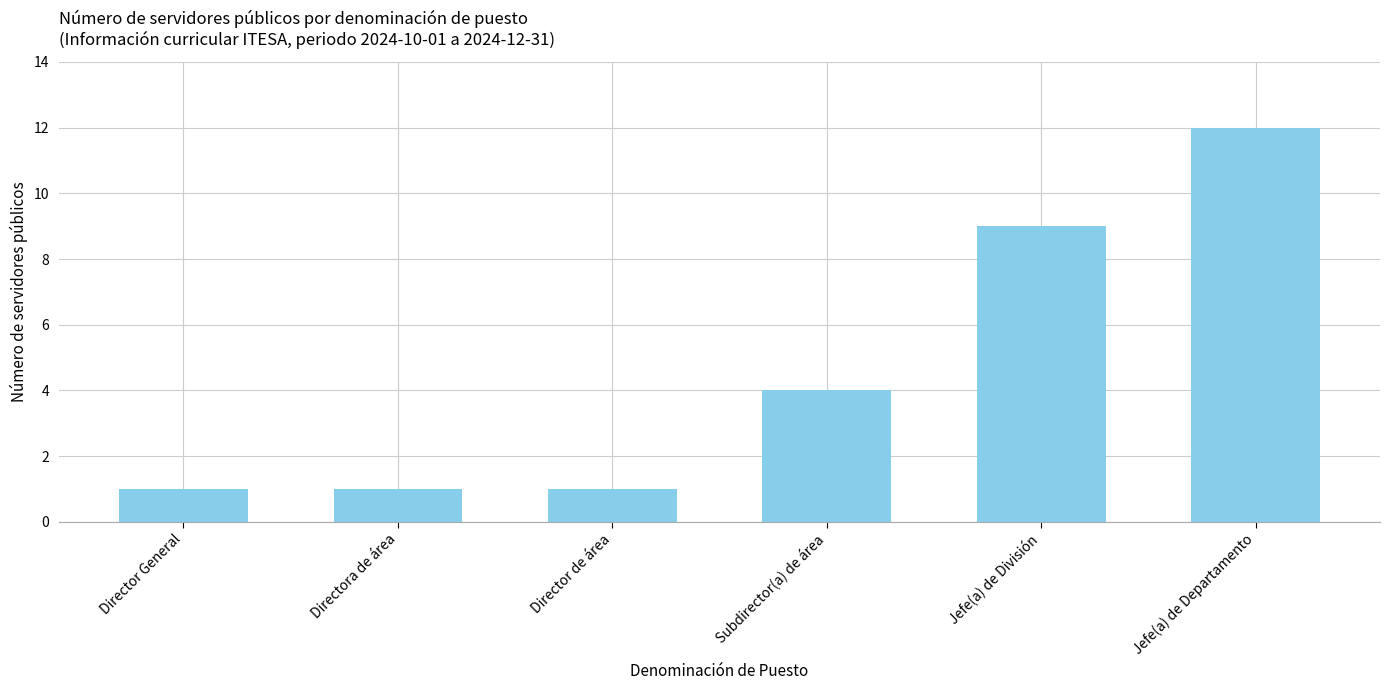

Reading left to right, list all the values displayed in this chart.

1	1	1	4	9	12